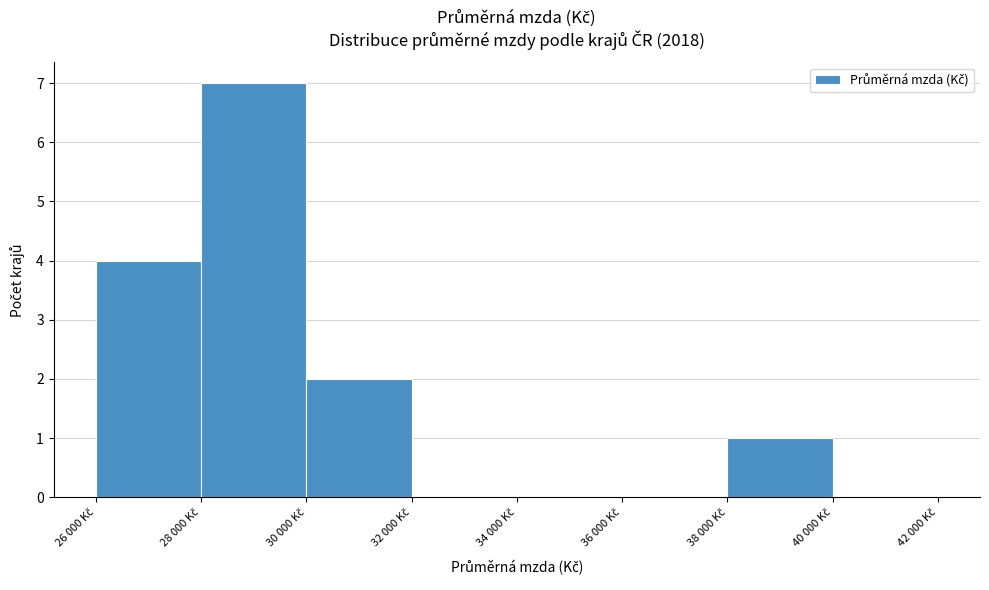

What is the maximum value shown in the chart?

7